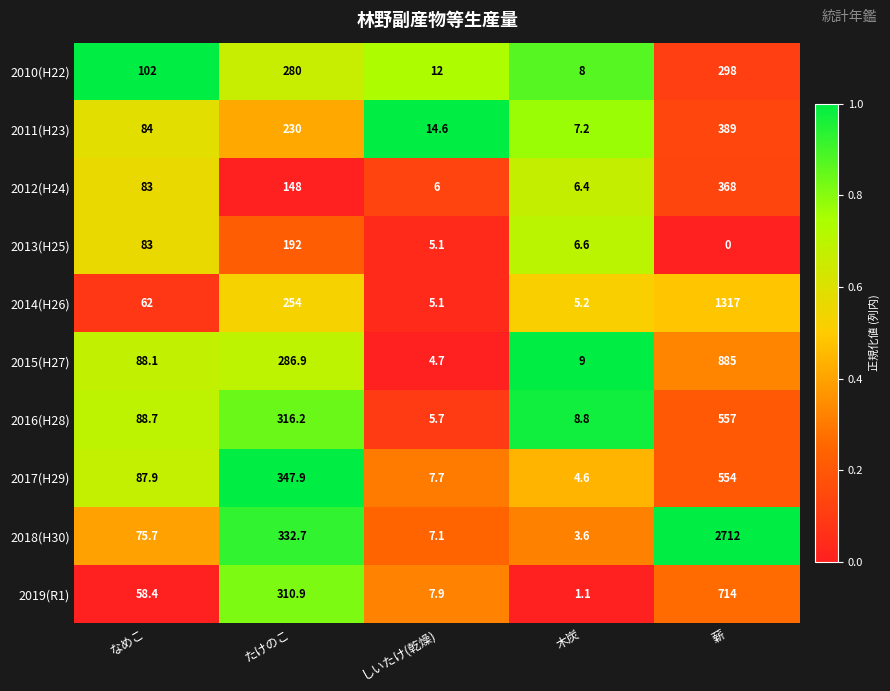

At how many categories does at least one series exceed 0?

5